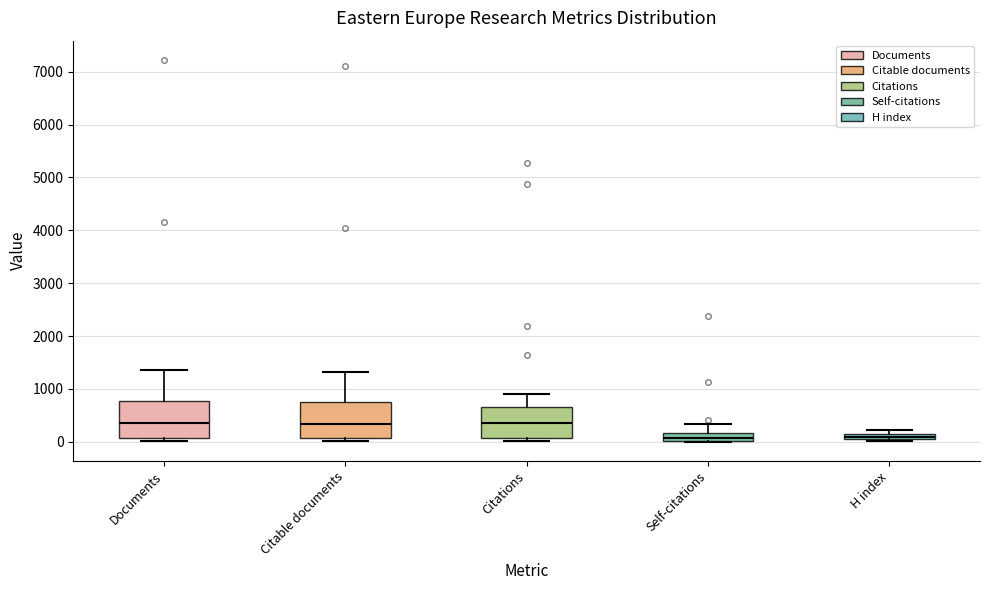

Where is the upper edge of the box for Self-citations on the y-axis? The values are not printed on the chart, so give them approximately, as read against the axis.

200